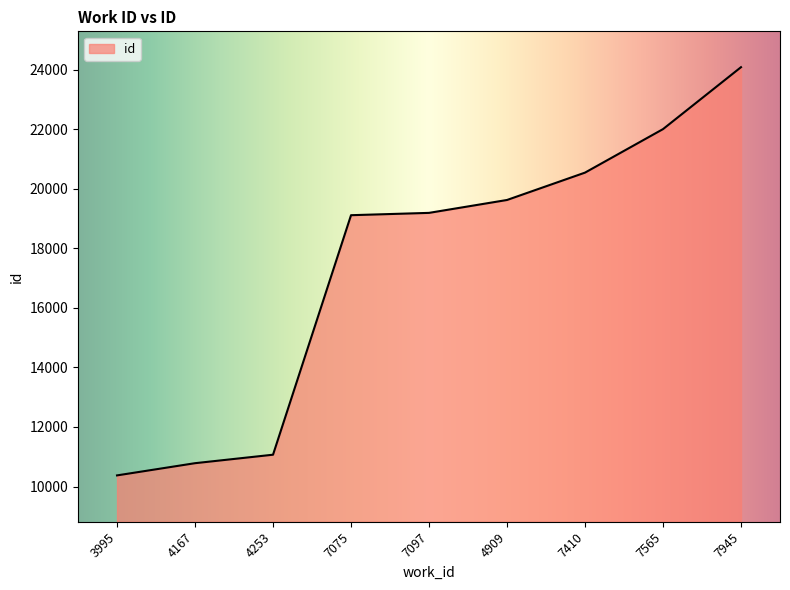

What is the difference between the maximum and minimum values?

13710